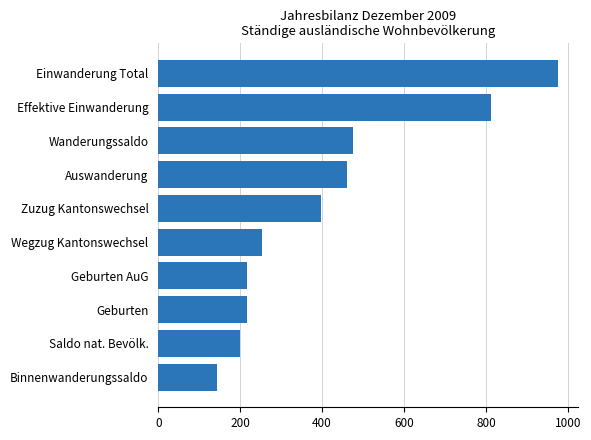

The chart shows a value of 144 at Binnenwanderungssaldo. True or false?

True